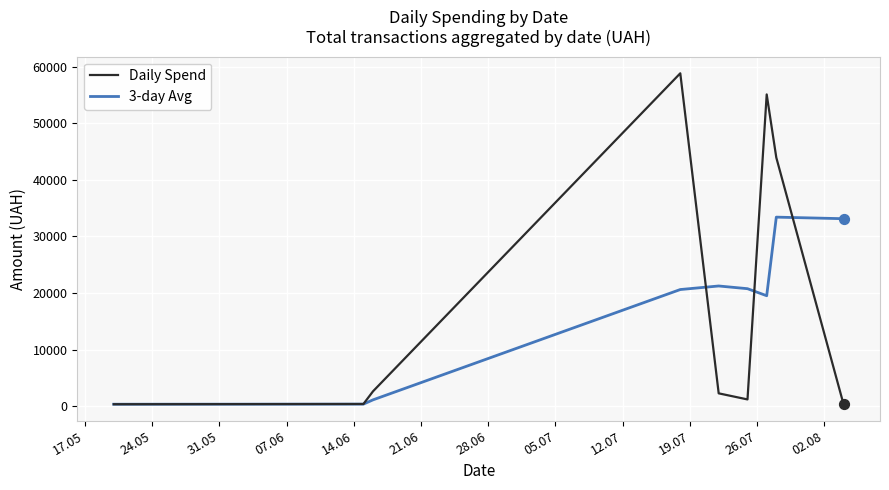

Which series has the largest range (max minus min)?

Daily Spend